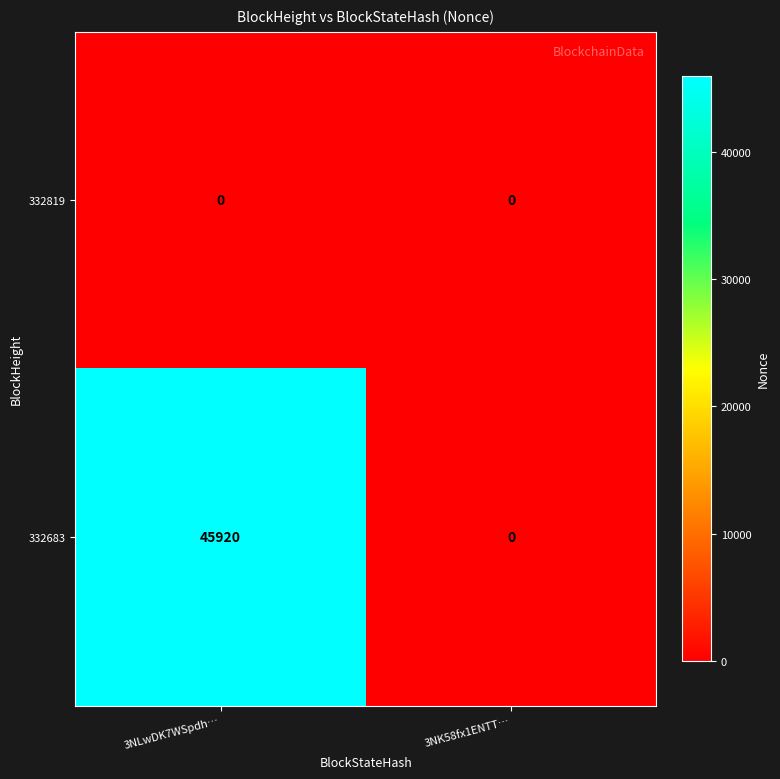

Reading right to left, extract all data points from this chart.

332819: 0	0
332683: 0	45920